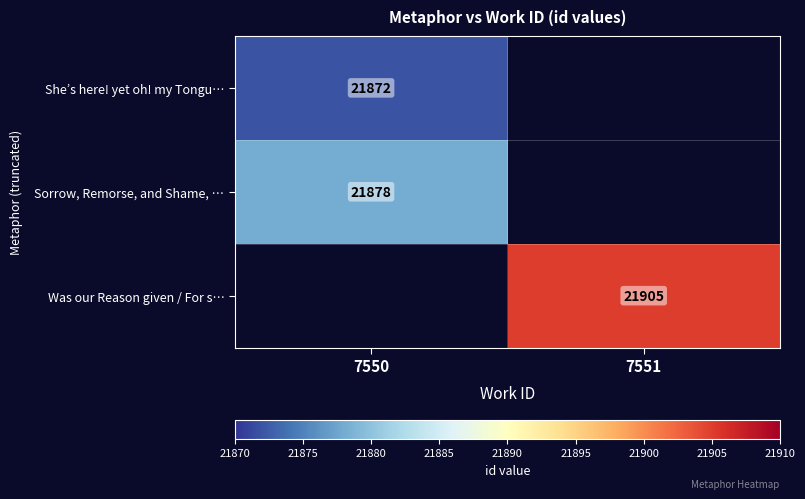

Is it true that She’s here! yet oh! my Tongu… equals 36282 at 7550?

False